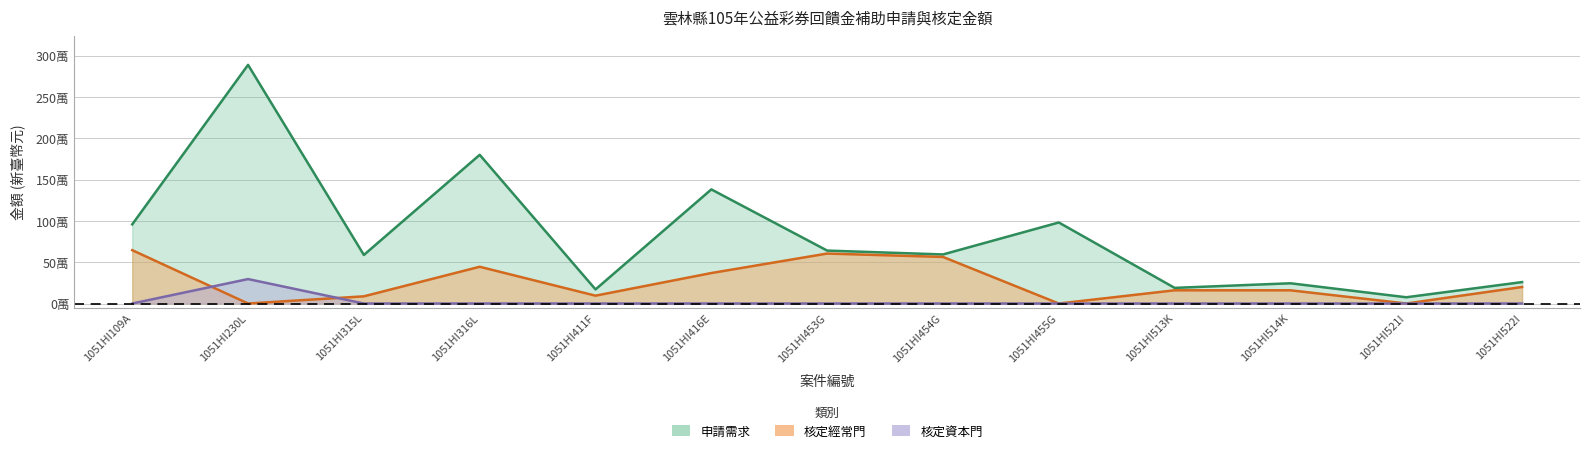

What is the label of the 6th point from the right?

1051HI454G